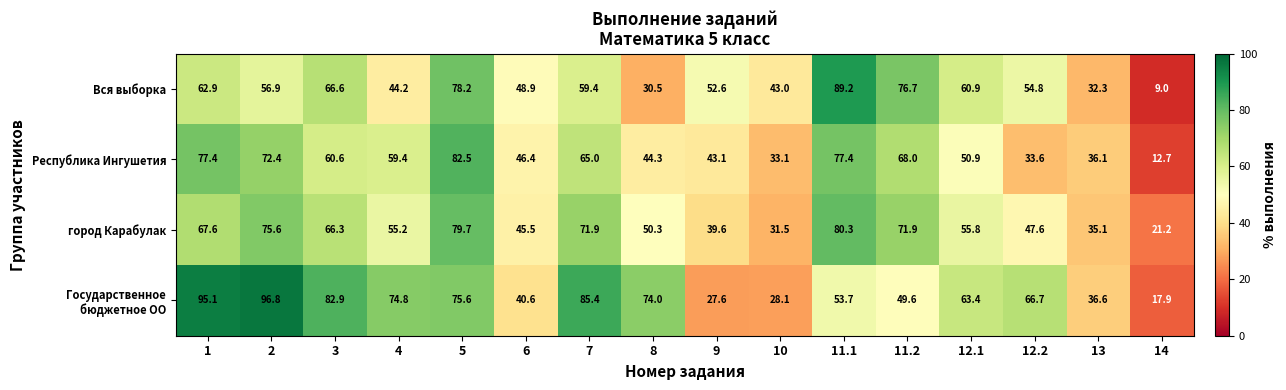

Which series has the largest range (max minus min)?

Вся выборка